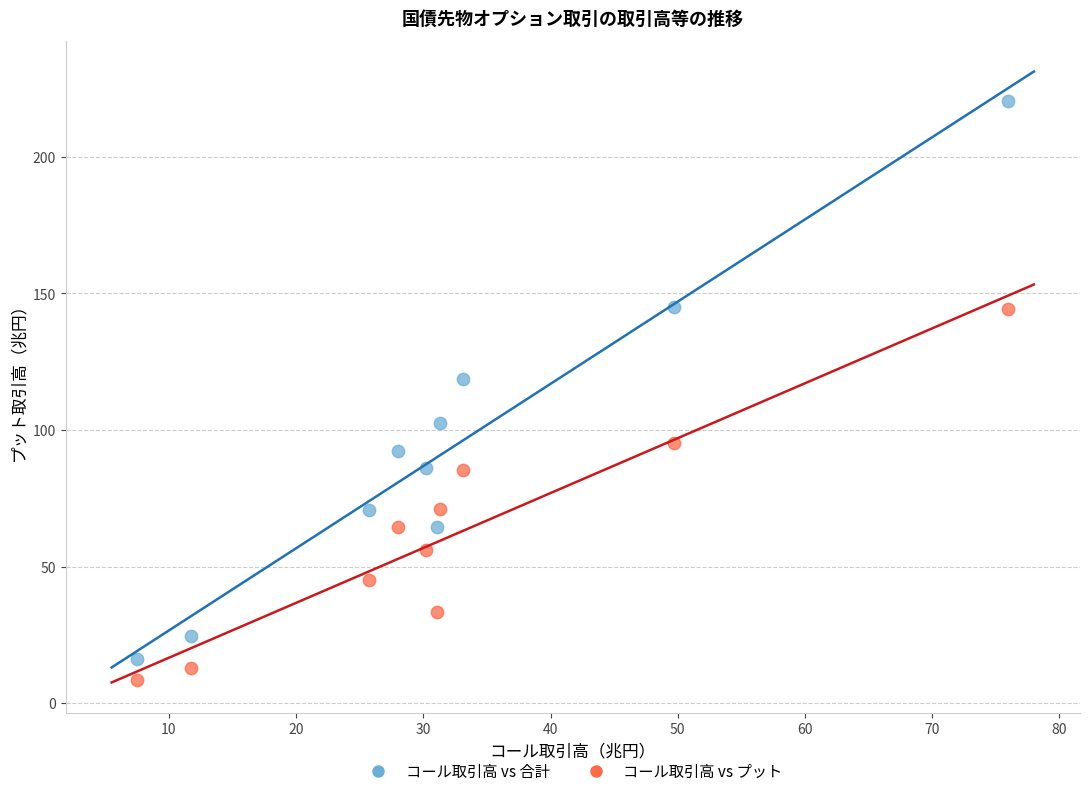

Across all data points, what is the range of Y values (max minus min)?

211.9